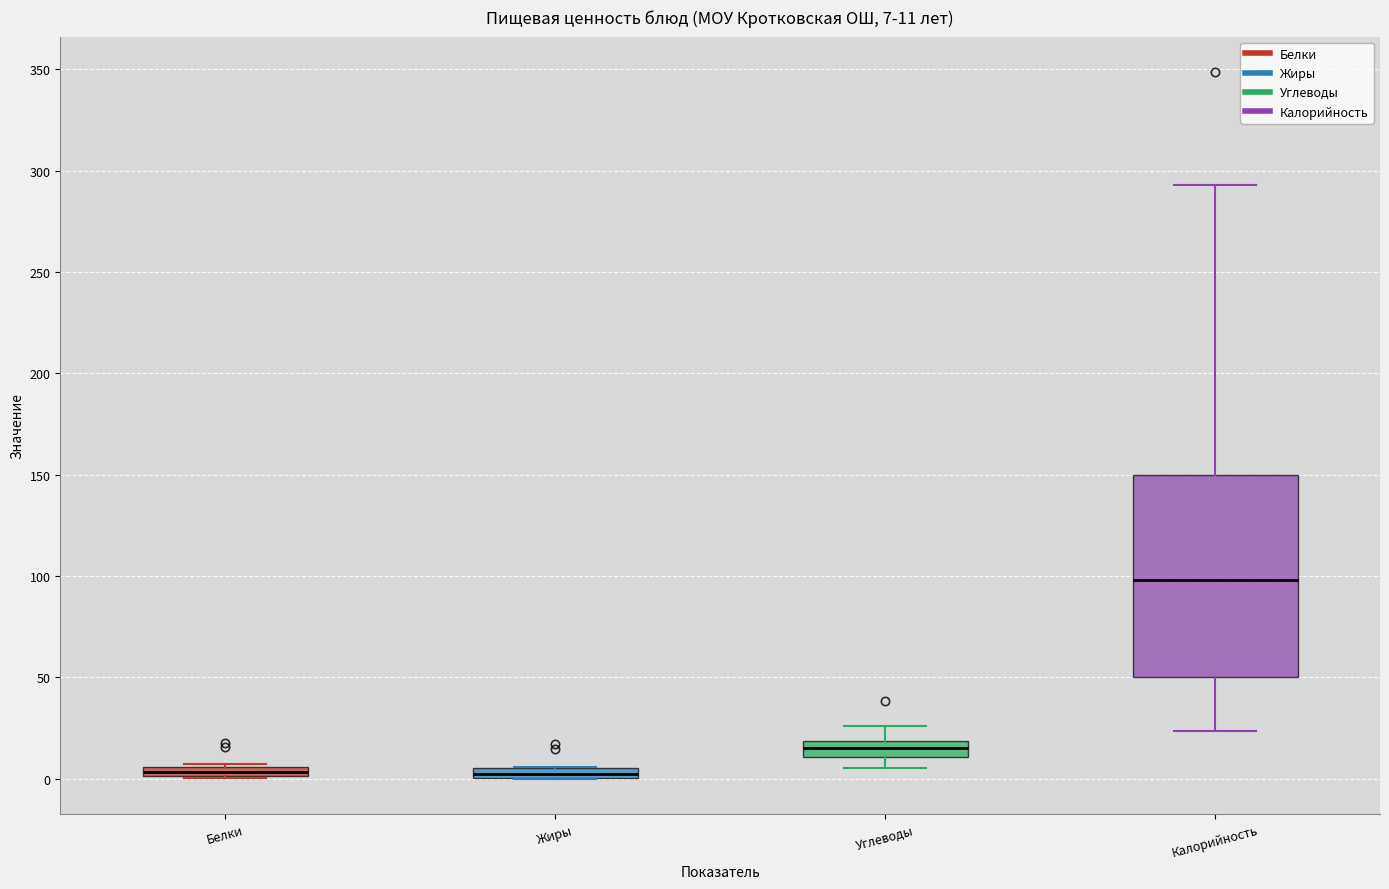

Which box is the tallest, from its lower edge to its upper edge?

Калорийность